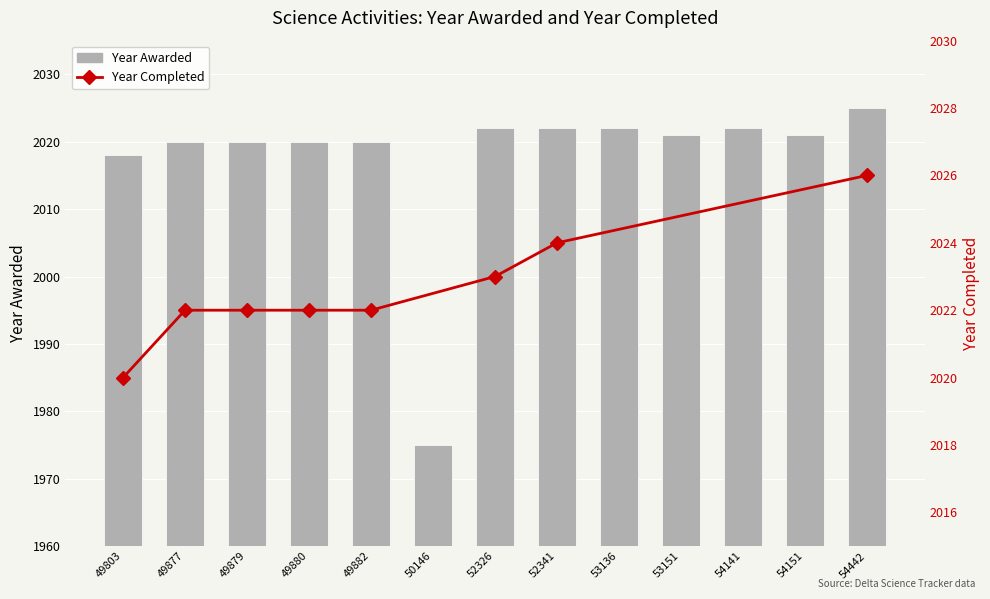

List the labels in order of value, largest first.

54442, 52326, 52341, 53136, 54141, 53151, 54151, 49877, 49879, 49880, 49882, 49803, 50146